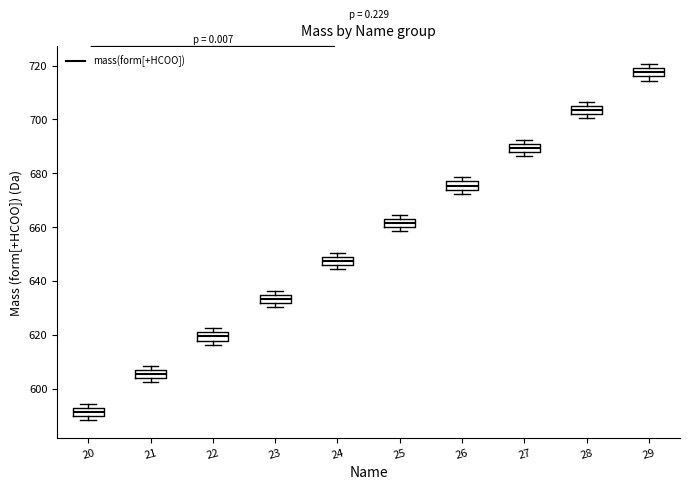

Reading left to right, transcribe this box plot: for each box, give where its median line is, the range the box spans, and where its two whiskers end, as read against the y-axis. The values are not printed on the chart, so give them approximately, as read against the axis.

20: median 592 (inside the box), box 590 to 592, whiskers 588 to 594
21: median 606 (inside the box), box 604 to 606, whiskers 602 to 608
22: median 620 (inside the box), box 618 to 620, whiskers 616 to 622
23: median 634 (inside the box), box 632 to 634, whiskers 630 to 636
24: median 648 (inside the box), box 646 to 648, whiskers 644 to 650
25: median 662 (inside the box), box 660 to 662, whiskers 658 to 664
26: median 676 (inside the box), box 674 to 676, whiskers 672 to 678
27: median 690 (inside the box), box 688 to 690, whiskers 686 to 692
28: median 704 (inside the box), box 702 to 704, whiskers 700 to 706
29: median 718, box 716 to 720, whiskers 714 to 720 (above the box's upper edge)